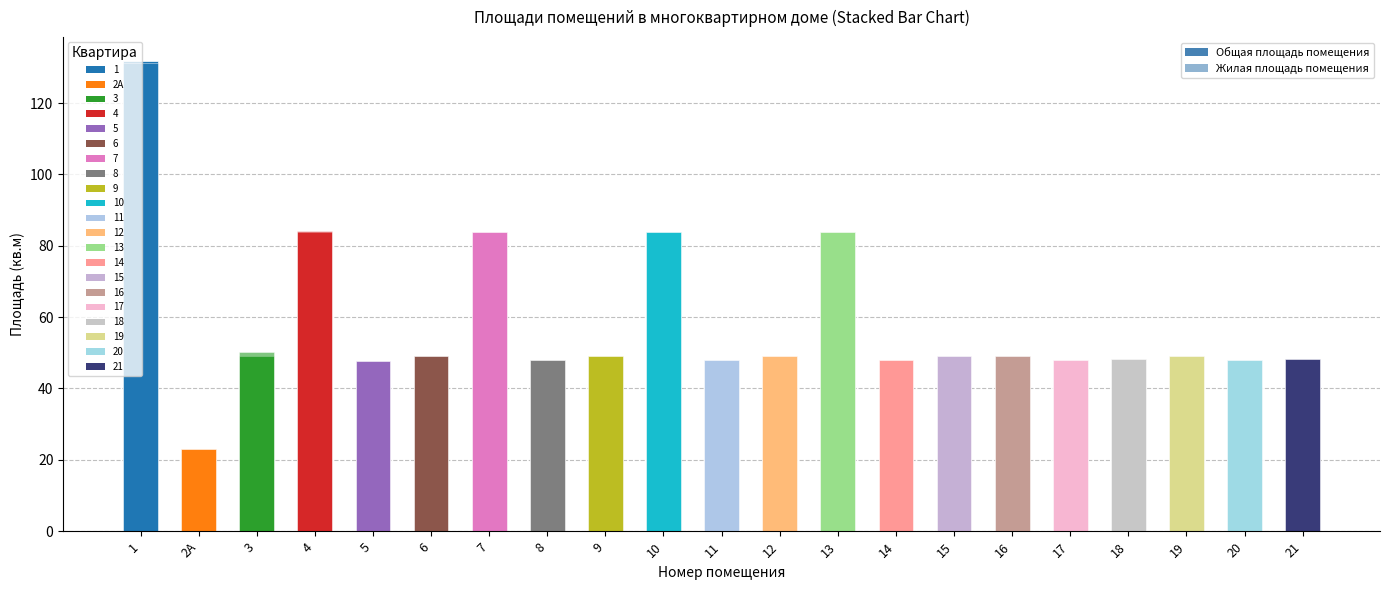

What is the highest value of the Жилая площадь помещения series?

131.1